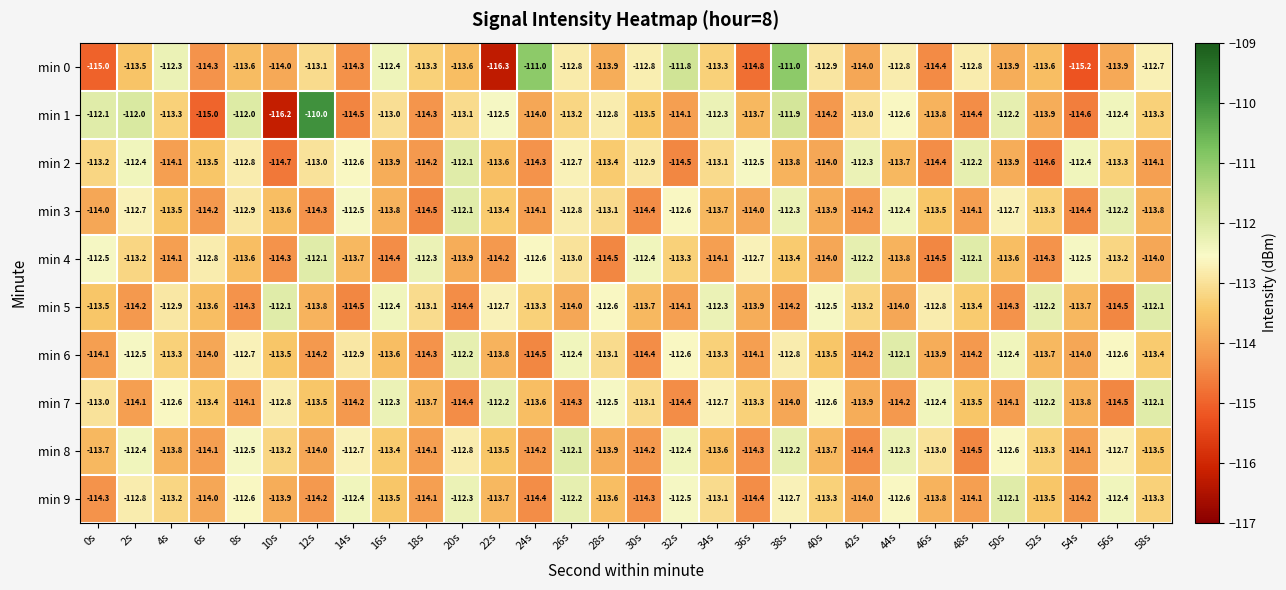

What is the sum of the min 3 values at 38s and 6s?

-226.5